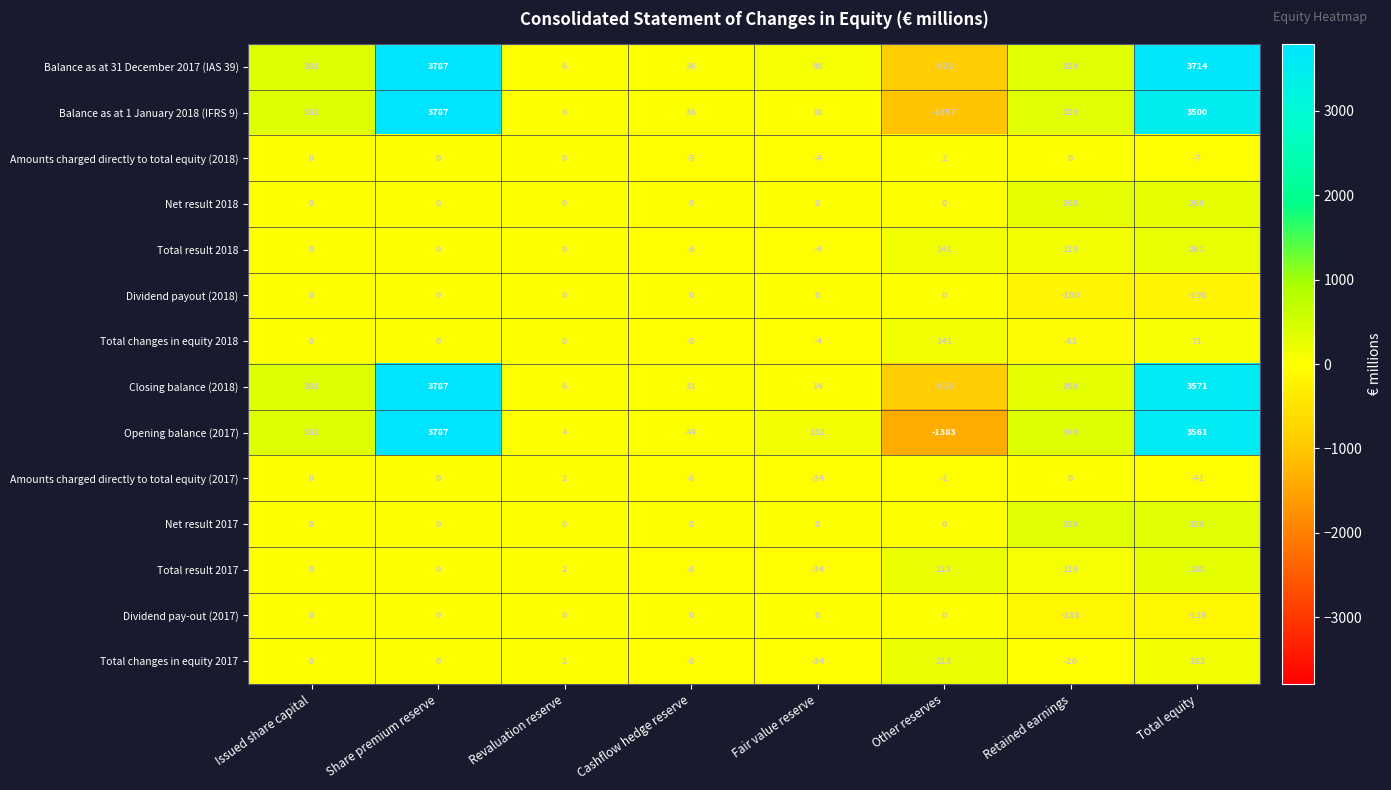

What is the sum of all Amounts charged directly to total equity (2017) values?

-82